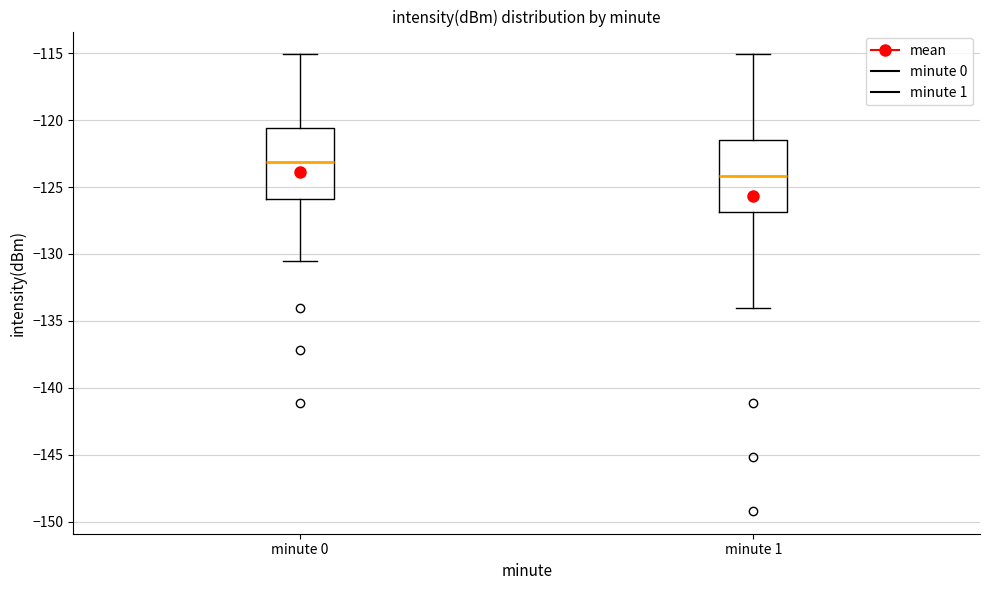

Reading left to right, read every box against the y-axis: the position of its median line, the range the box covers, and the ends of its whiskers. The values are not printed on the chart, so give them approximately, as read against the axis.

minute 0: median -123.0, box -126.0 to -120.5, whiskers -130.5 to -115.0
minute 1: median -124.0, box -127.0 to -121.5, whiskers -134.0 to -115.0